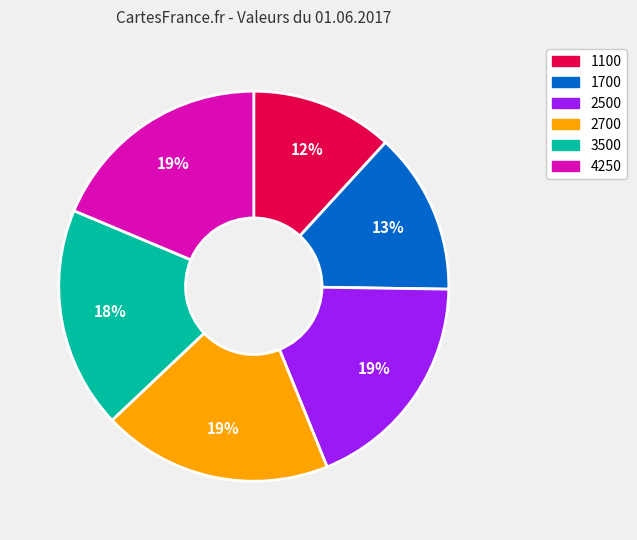

To the nearest percent, what percentage of the pie is 2500?

19%